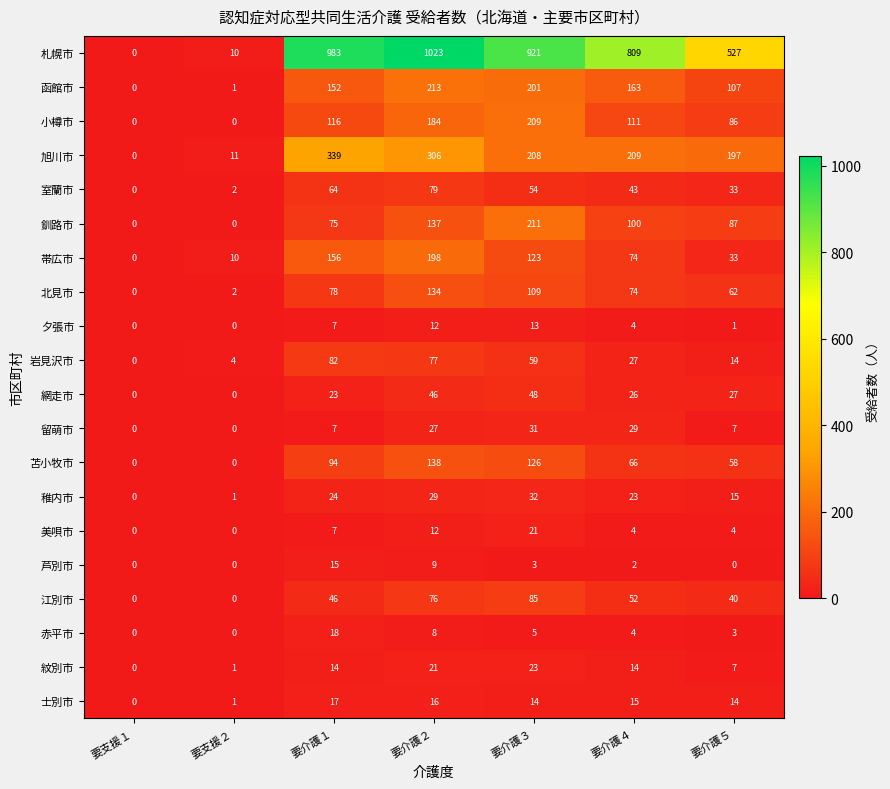

How many categories are shown in the chart?

7